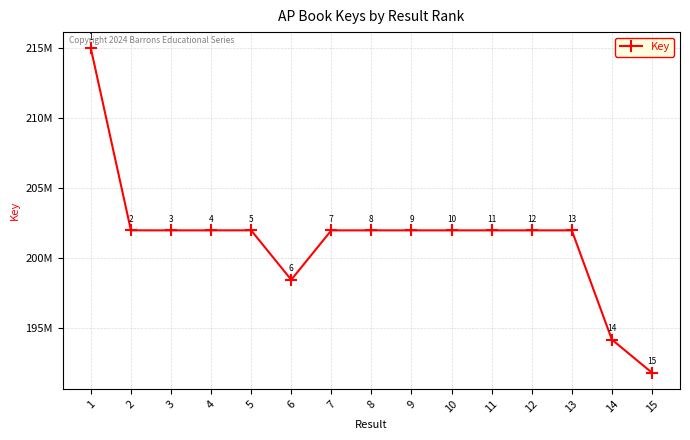

What is the difference between the maximum and minimum values?

23235501